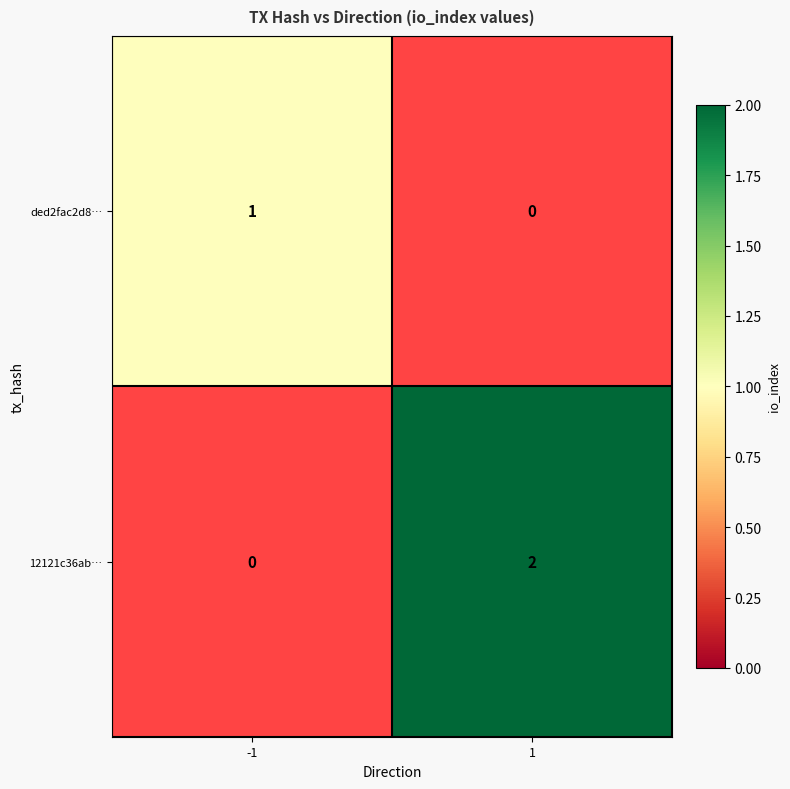

True or false: ded2fac2d8… has a value of 1 at -1.

True